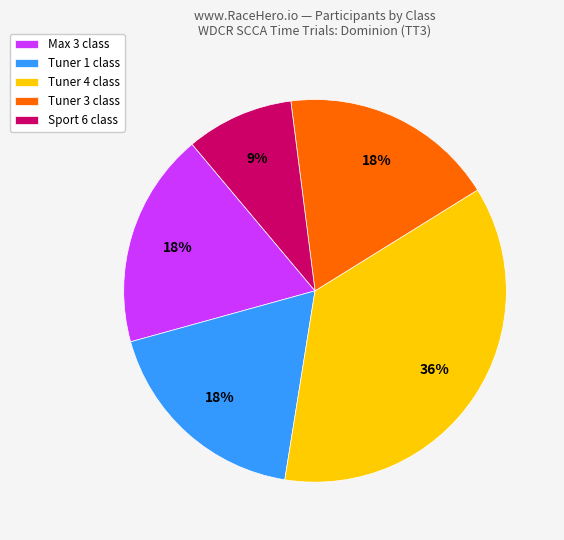

Approximately how many times larger is the value at Tuner 4 class compared to Tuner 1 class?

2.0